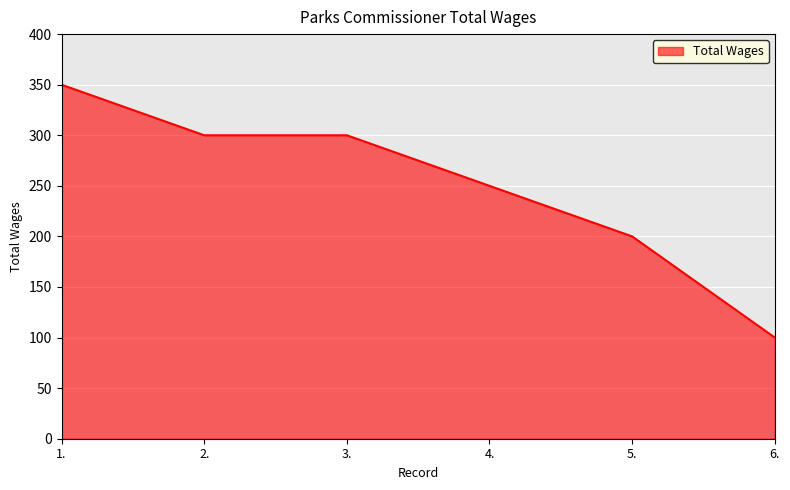

Which category has the highest value across all series?

1.